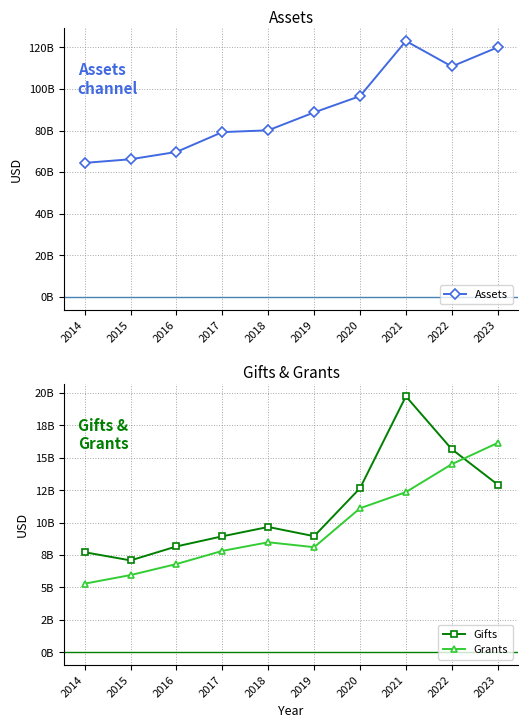

How many intersections are there between Grants and Gifts?

1